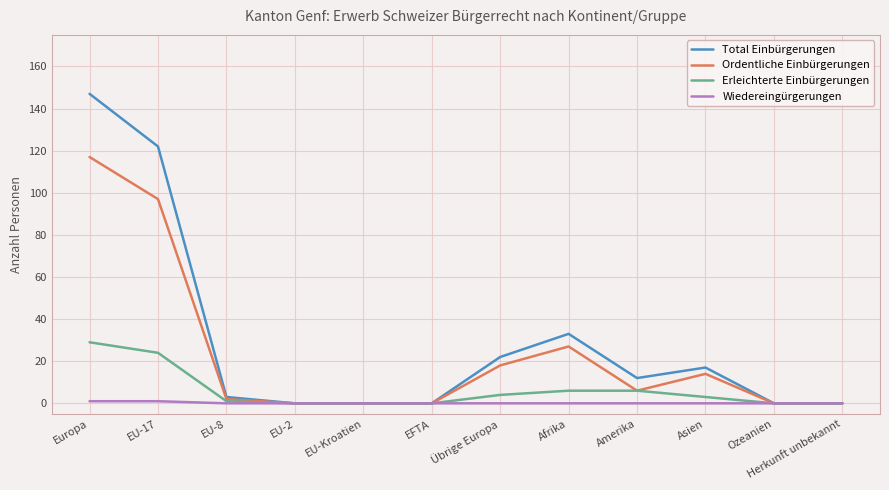

At how many categories does at least one series exceed 96?

2